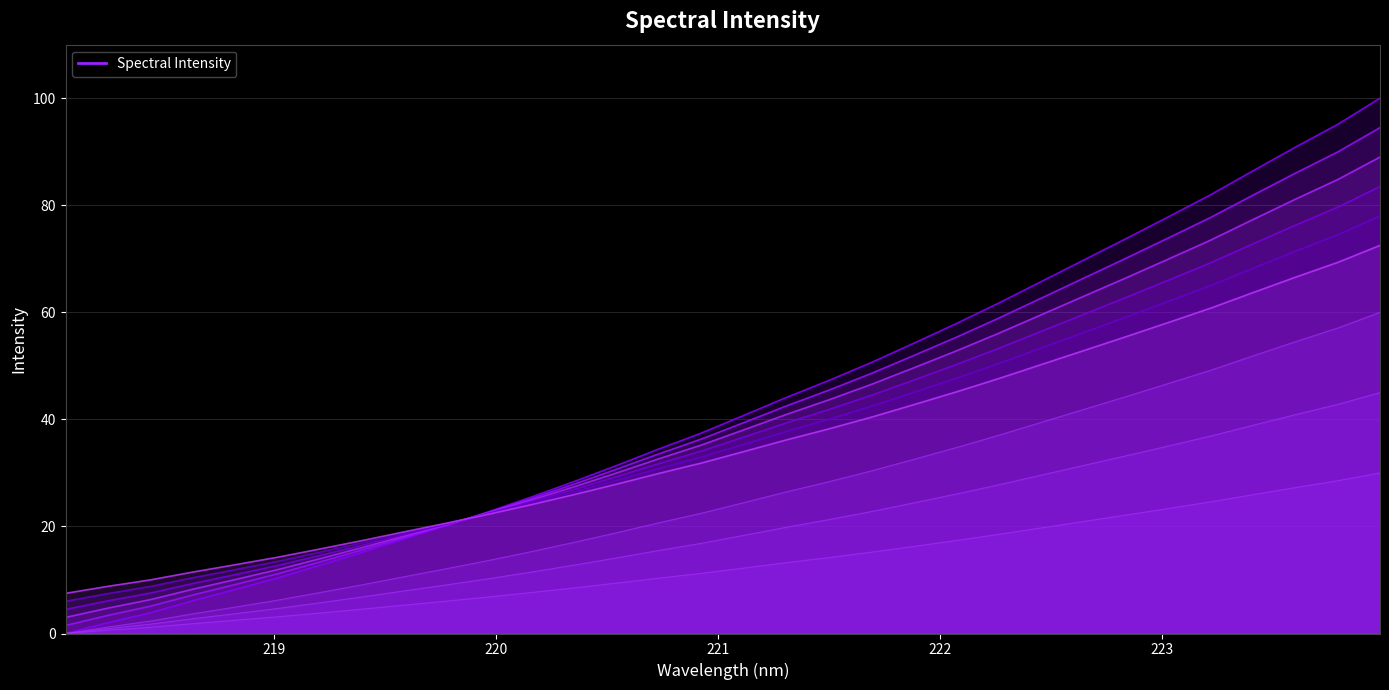

What is the difference between the values at 219.0156 and 219.2067?

2.4